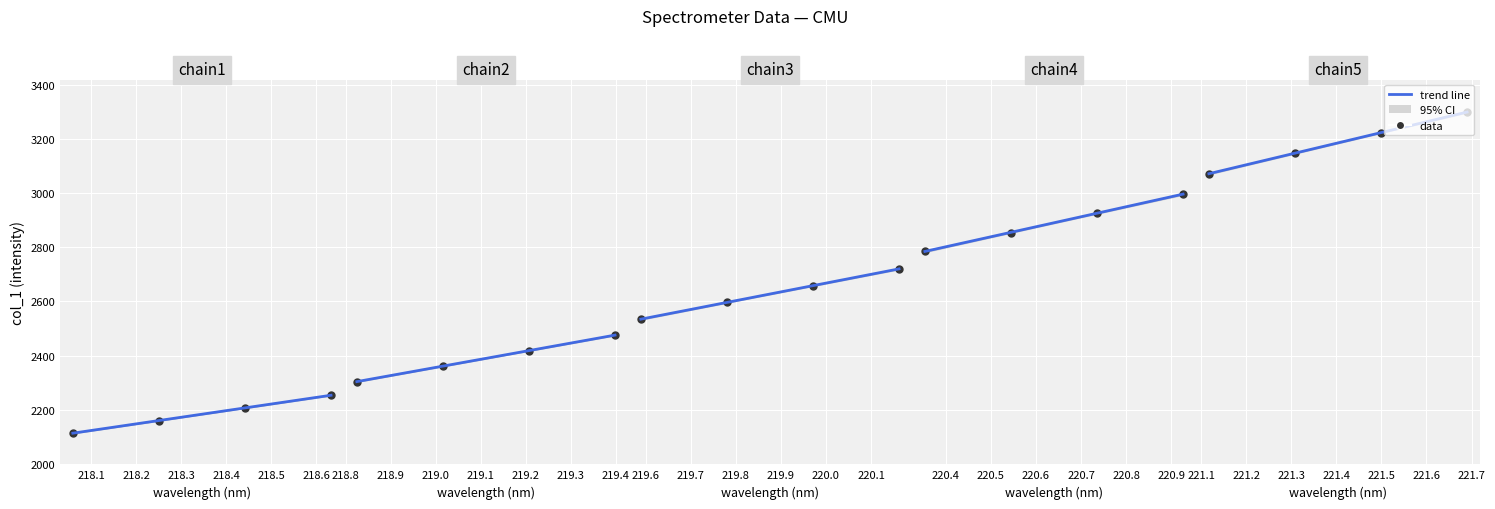

What is the change in value from 2 to 12?

+579.8